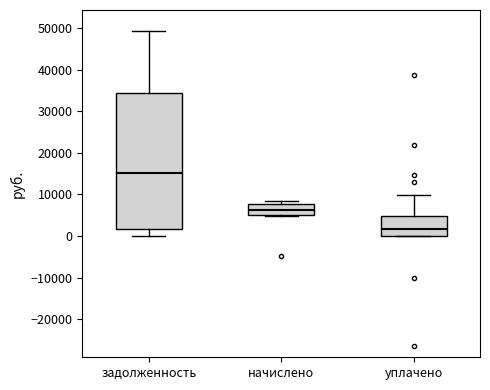

Reading left to right, transcribe this box plot: for each box, give where its median line is, the range the box spans, and where its two whiskers end, as read against the y-axis. The values are not printed on the chart, so give them approximately, as read against the axis.

задолженность: median 15000, box 2000 to 34000, whiskers 0 to 49000
начислено: median 6000, box 5000 to 8000, whiskers 5000 to 8000 (just above the box's upper edge)
уплачено: median 2000, box 0 to 5000, whiskers 0 to 10000